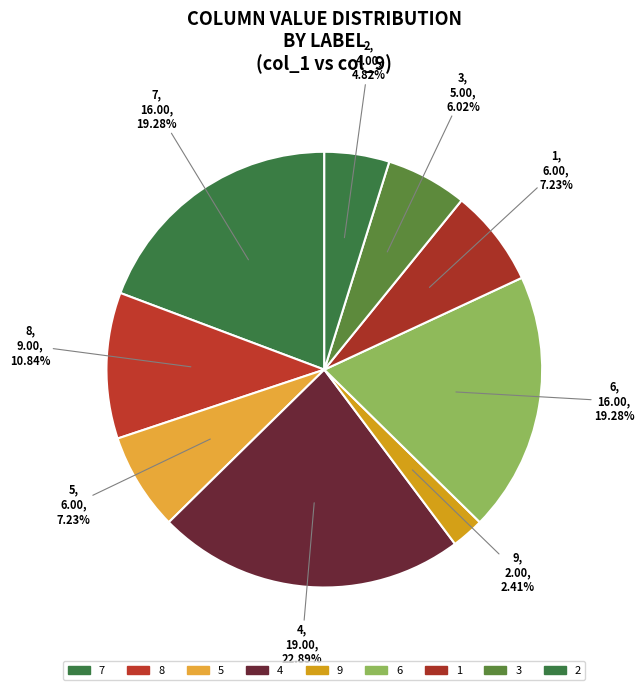

Which category has the biggest portion of the pie?

4